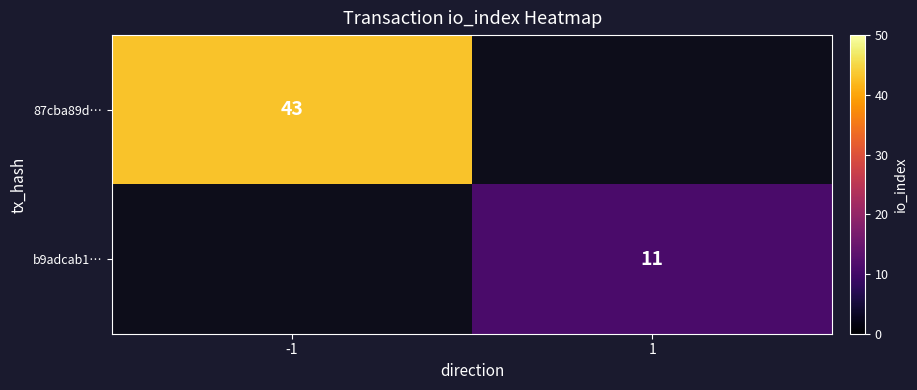

Is the value of b9adcab1… at 1 greater than the value of 87cba89d… at -1?

No